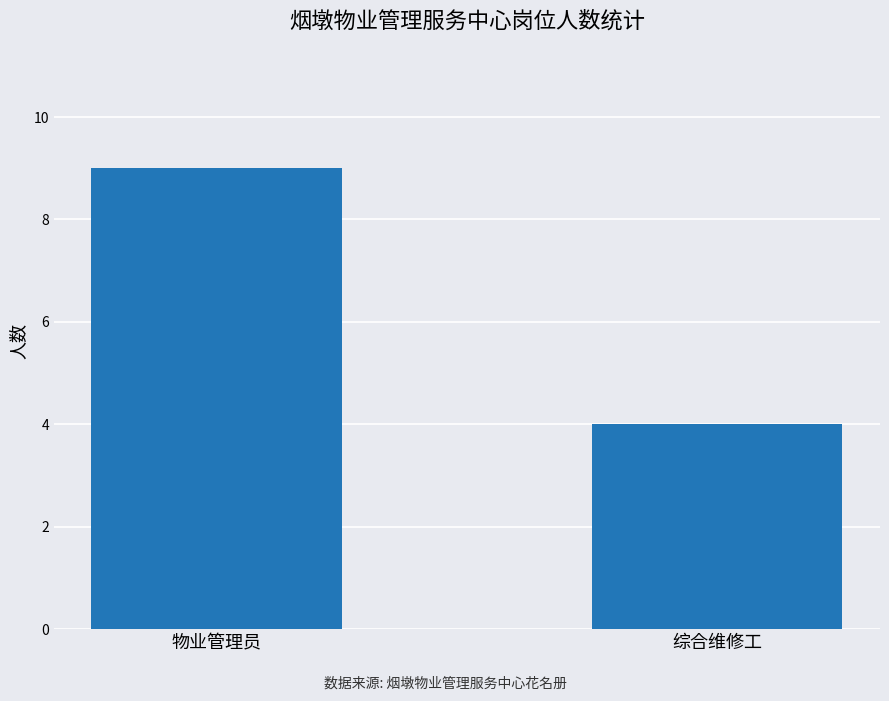

List the labels in order of value, smallest first.

综合维修工, 物业管理员